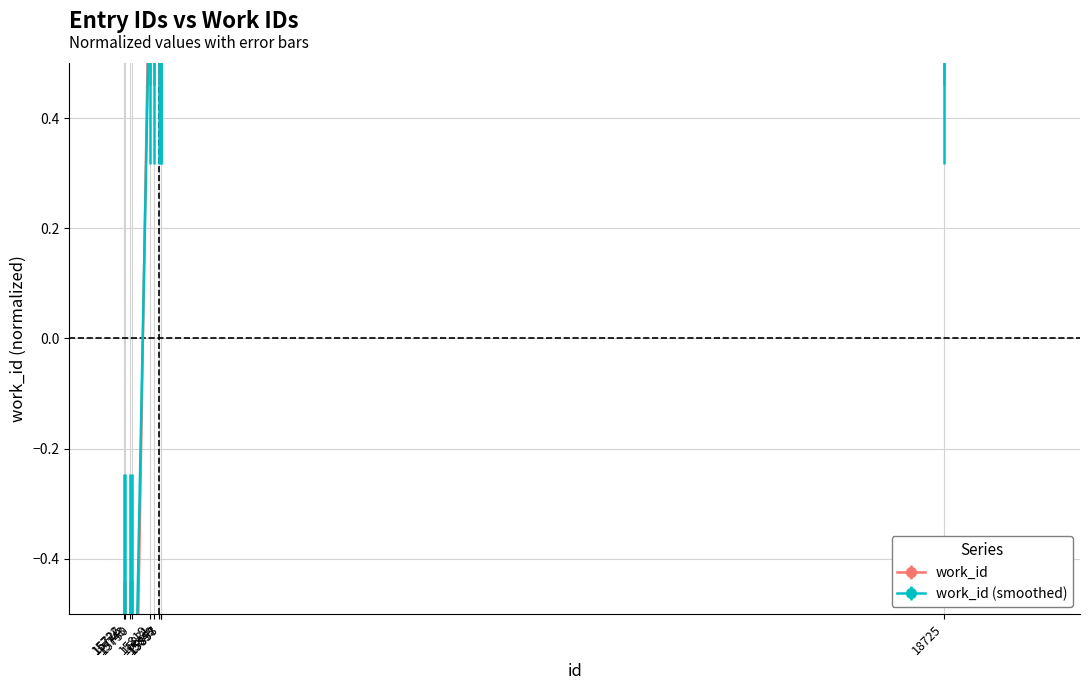

Does the chart display data point markers on the line(s)?

Yes